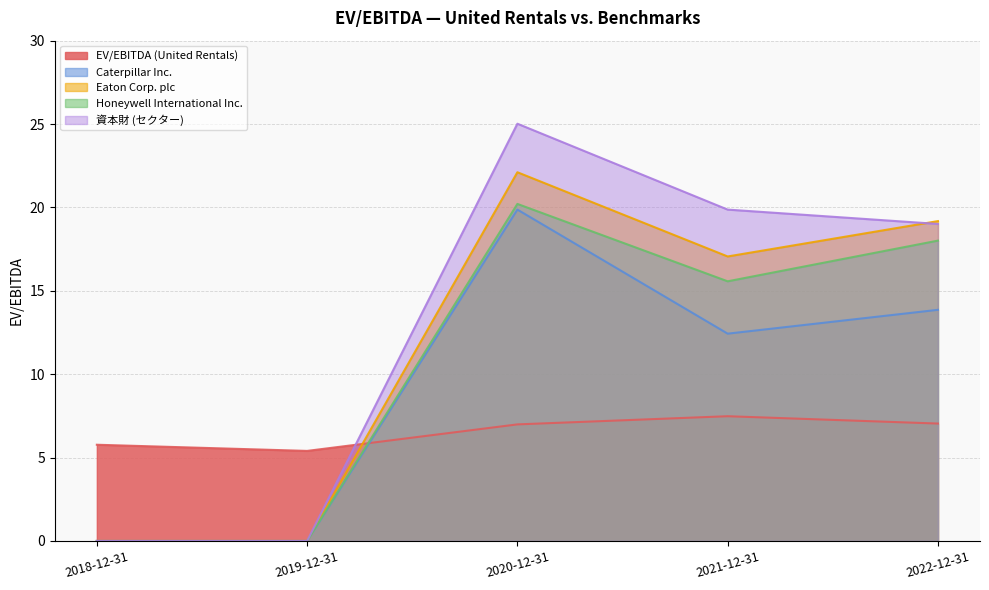

True or false: Honeywell International Inc. and Eaton Corp. plc intersect in this chart.

False